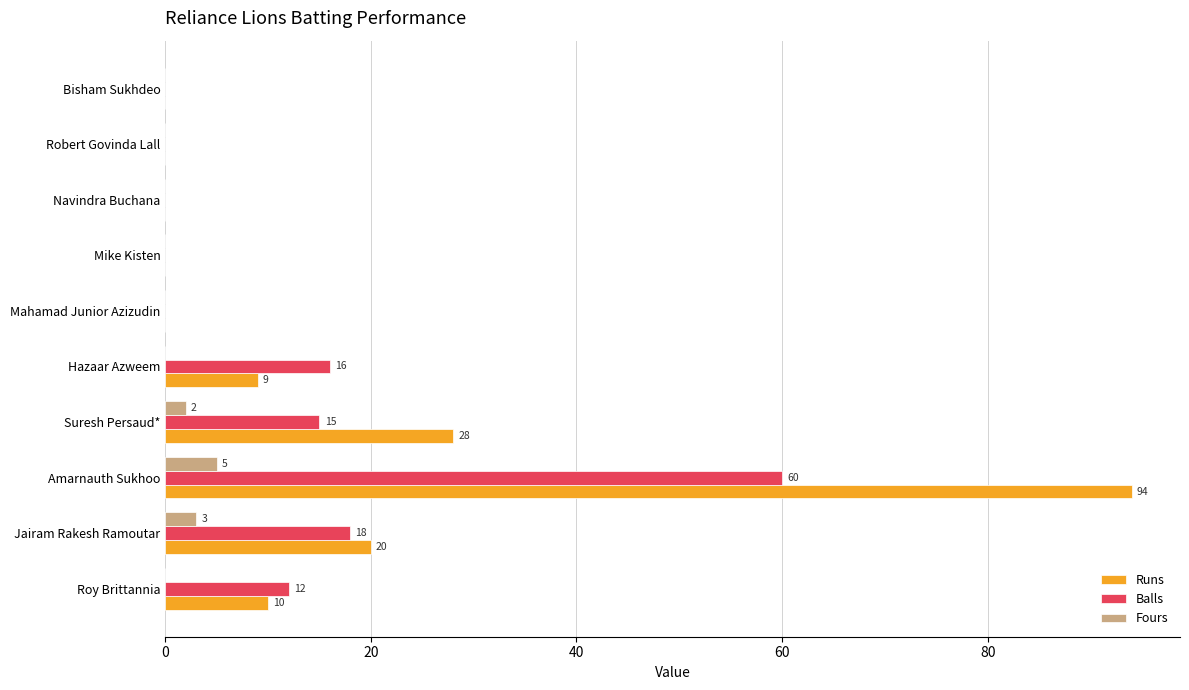

What are all the series names shown in the legend?

Runs, Balls, Fours